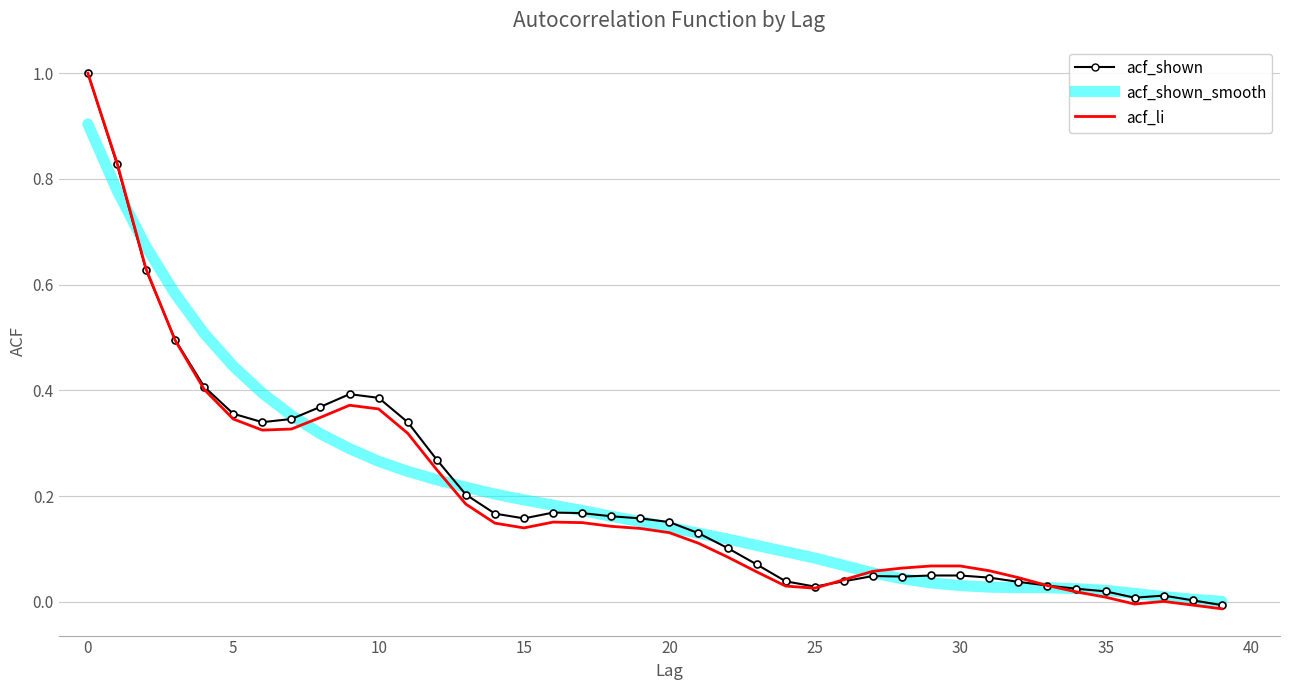

In acf_shown, how many points are lower than both neighbors (excluding endpoints)?

5